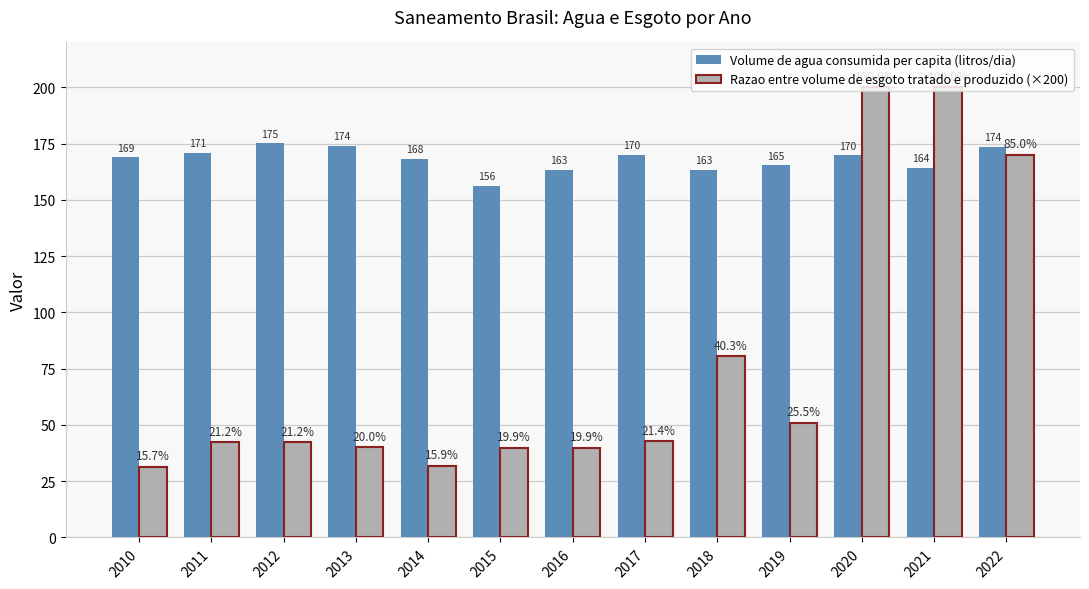

Reading left to right, extract all data points from this chart.

Volume de agua consumida per capita (litros/dia): 2010=168.9	2011=170.9	2012=175.1	2013=174.2	2014=168.3	2015=156.4	2016=163.3	2017=170.2	2018=163.4	2019=165.4	2020=169.9	2021=164.3	2022=173.8
Razao entre volume de esgoto tratado e produzido (×200): 2010=31.4	2011=42.4	2012=42.4	2013=40.0	2014=31.8	2015=39.8	2016=39.8	2017=42.8	2018=80.6	2019=51.0	2020=200.0	2021=200.0	2022=170.0